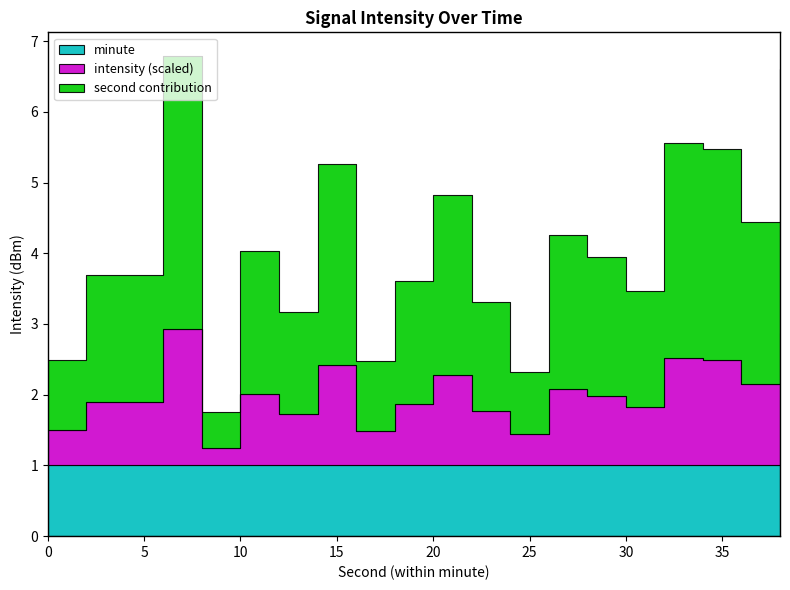

True or false: second and minute intersect in this chart.

False